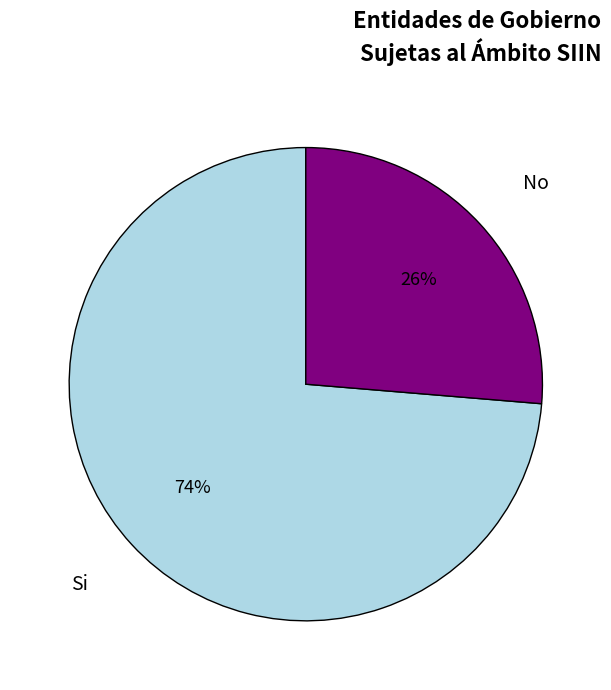

What is the largest slice in the pie chart?

Si